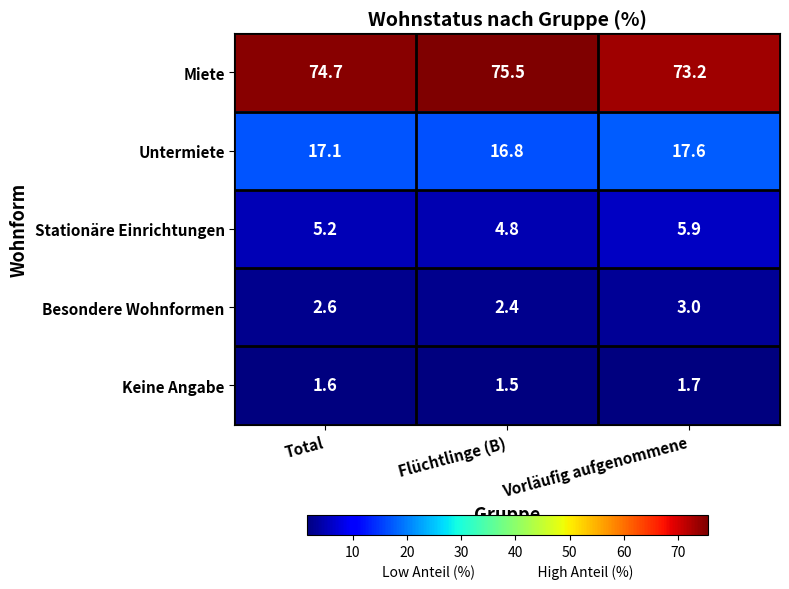

At how many categories does at least one series exceed 39?

3